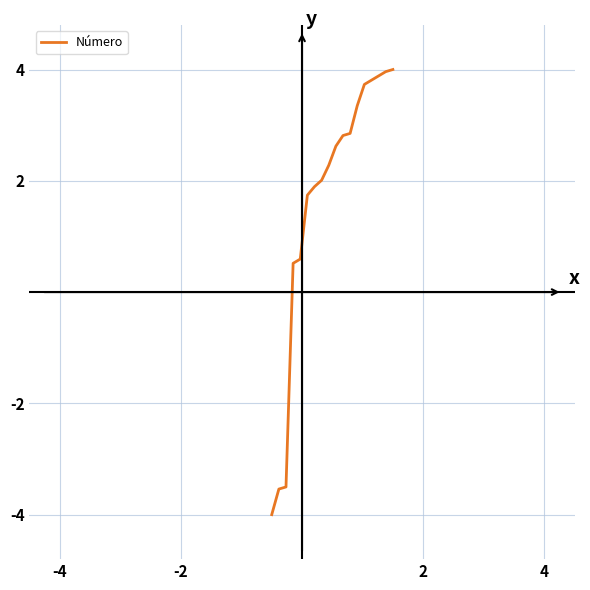

What is the smallest value displayed?

-4.0